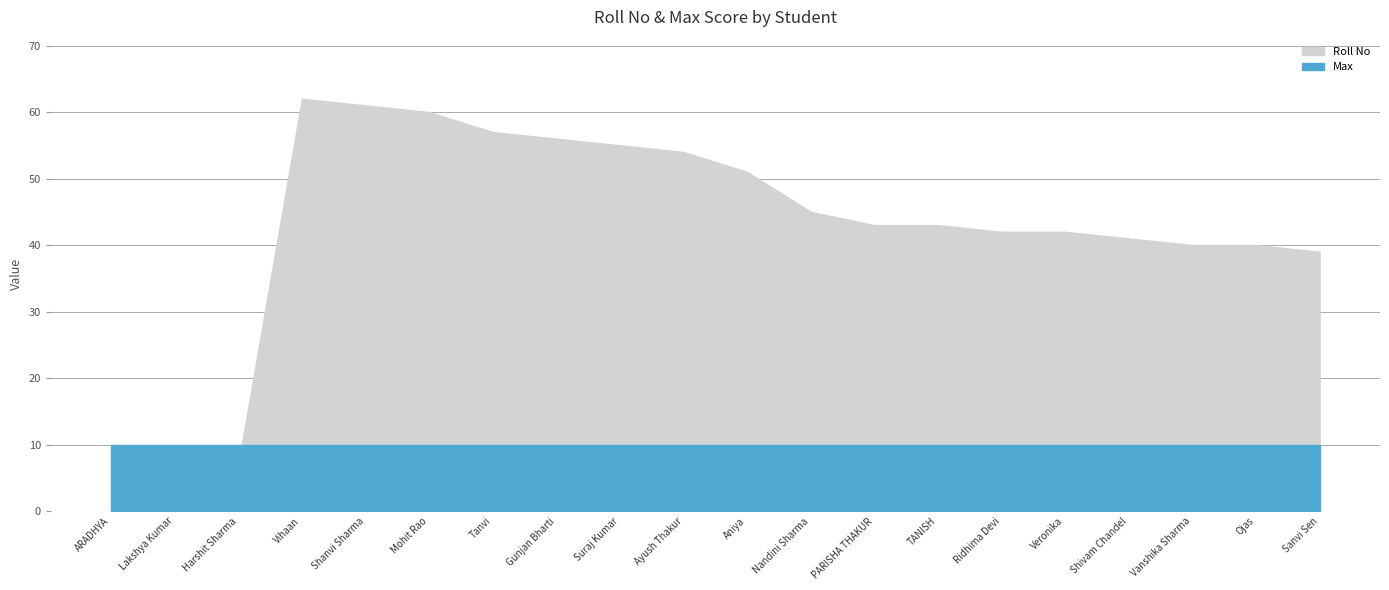

What is the label of the 11th point from the right?

Ayush Thakur